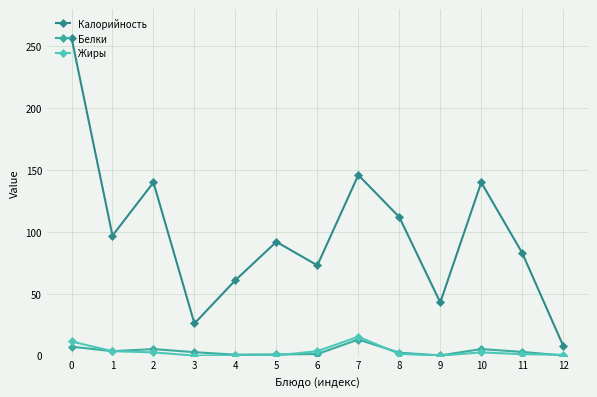

What is the value of the Жиры point at the 12th from the left?

1.2